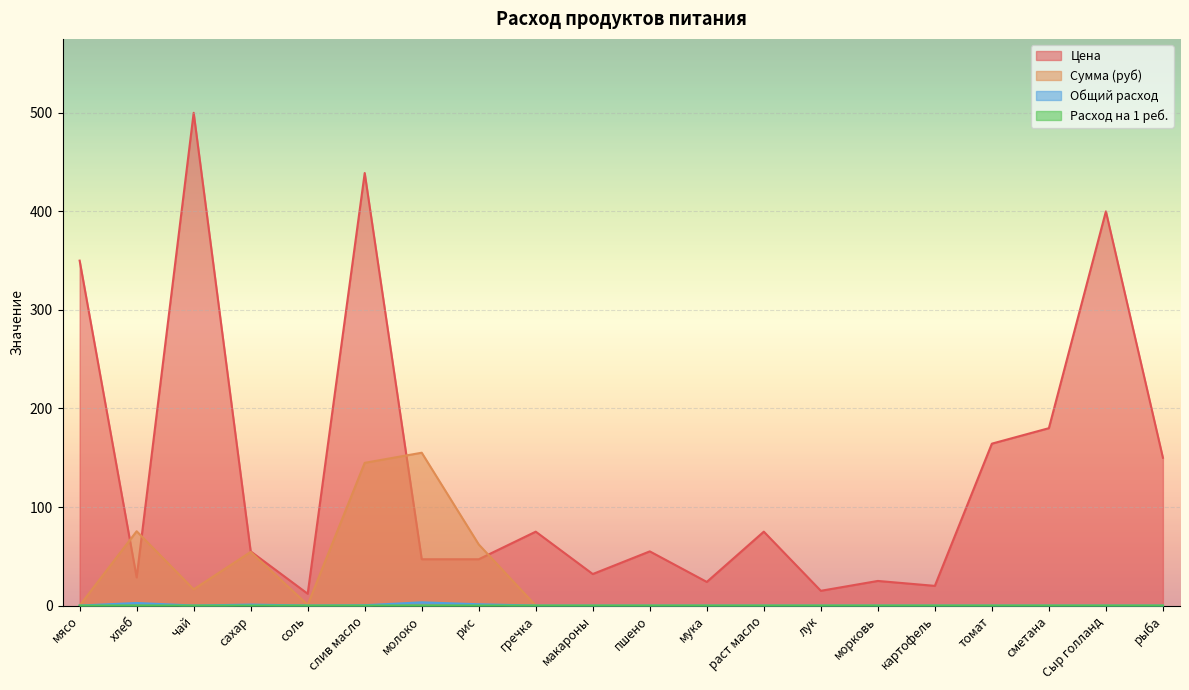

How many interior local peaks does the Общий расход series have?

3